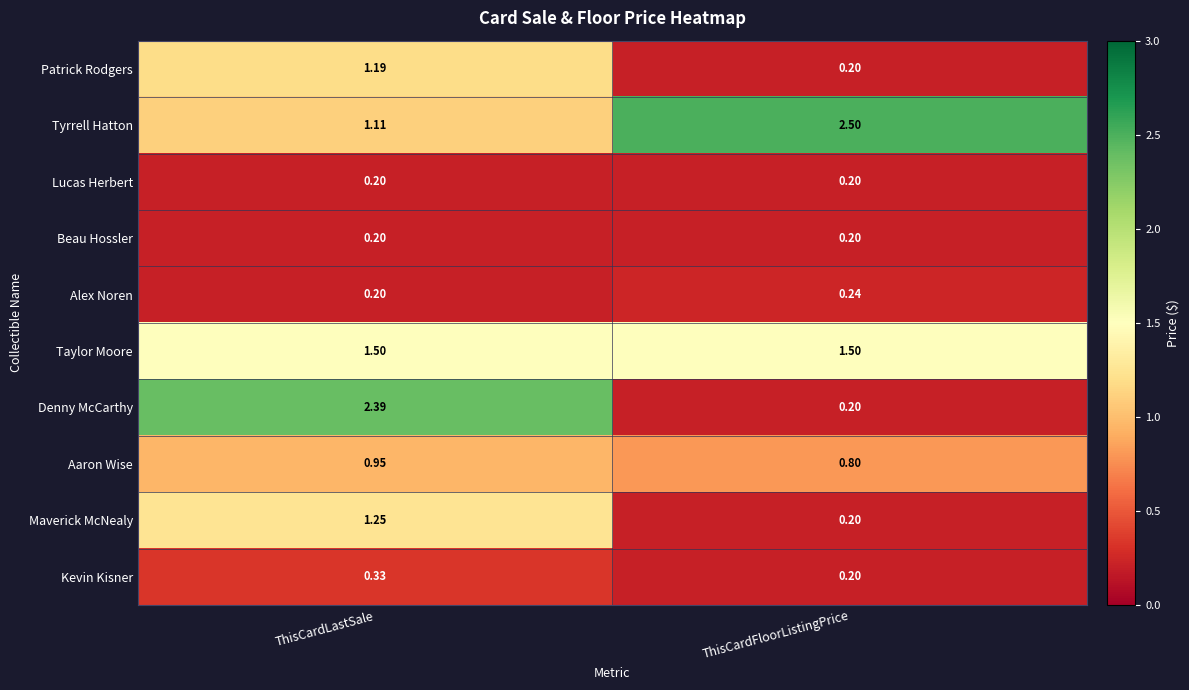

Where is Aaron Wise nearest to the value 0?

ThisCardFloorListingPrice